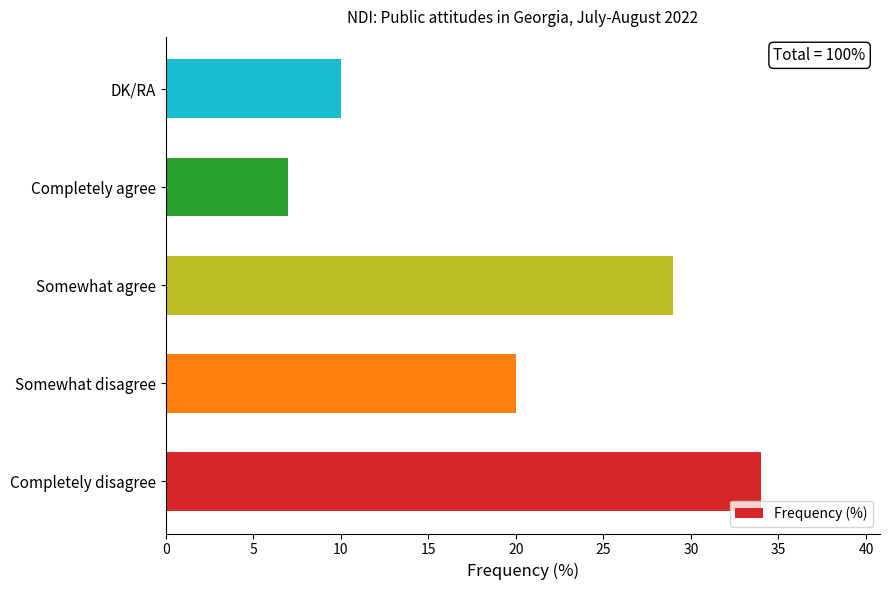

What is the smallest value displayed?

7